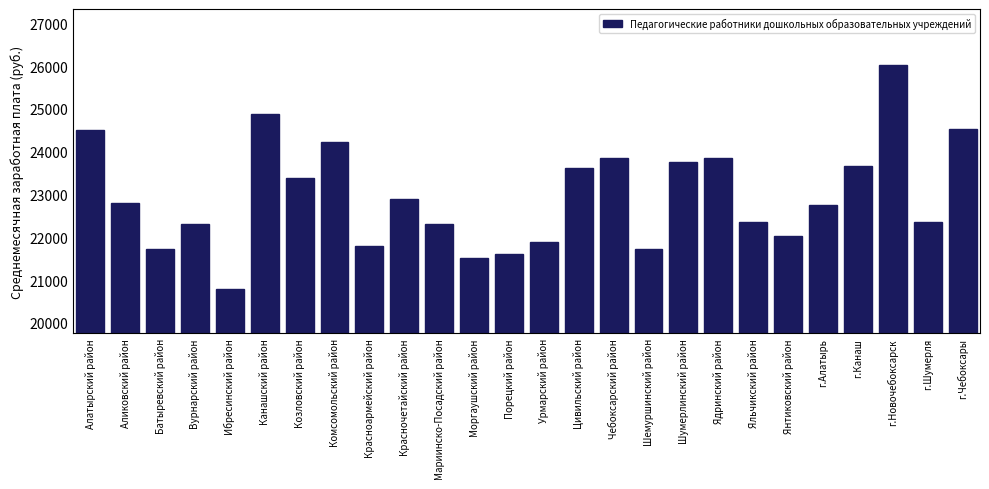

Which label corresponds to the largest value in the chart?

г.Новочебоксарск